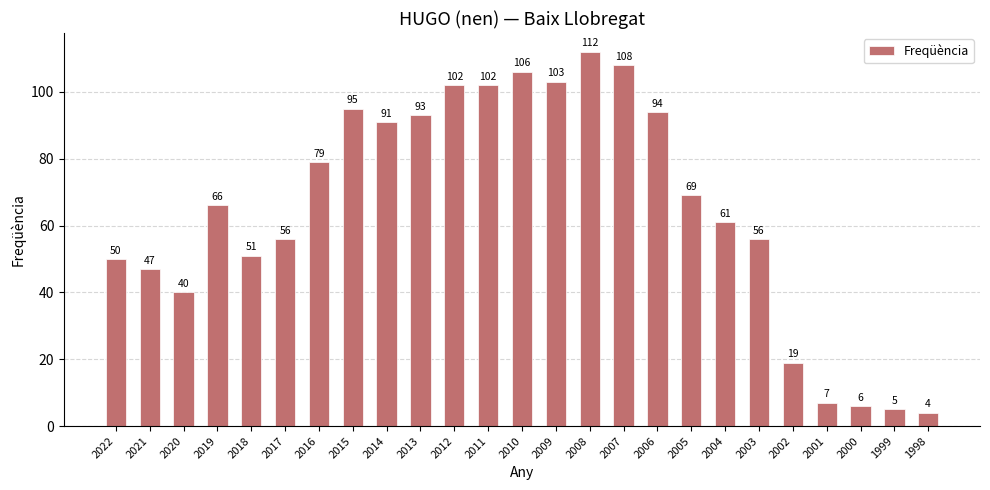

Count the number of data series in this chart.

1